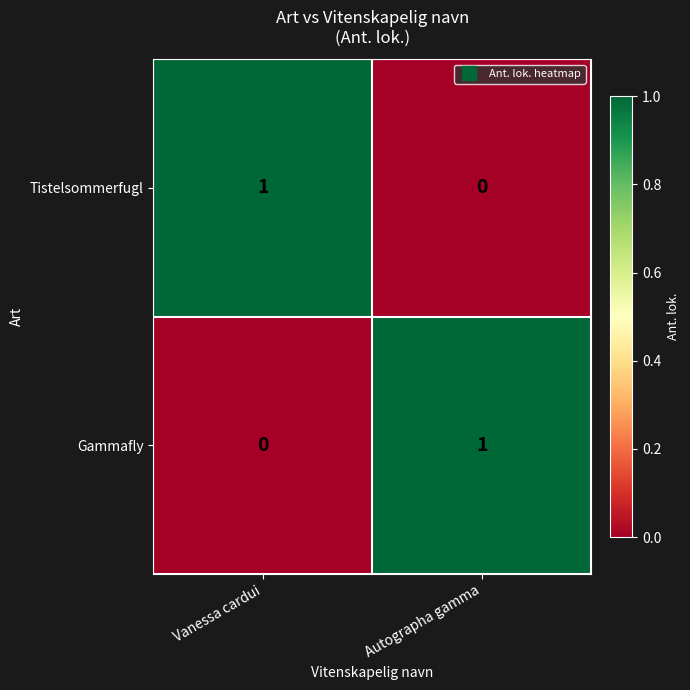

Reading left to right, extract all data points from this chart.

Tistelsommerfugl: 1	0
Gammafly: 0	1